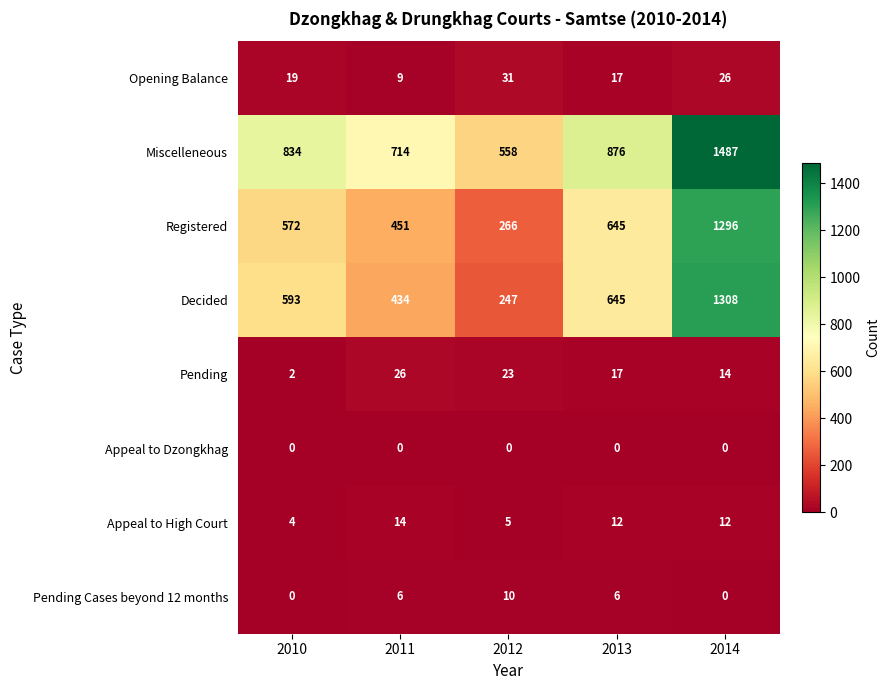

How many distinct data groups are displayed?

8